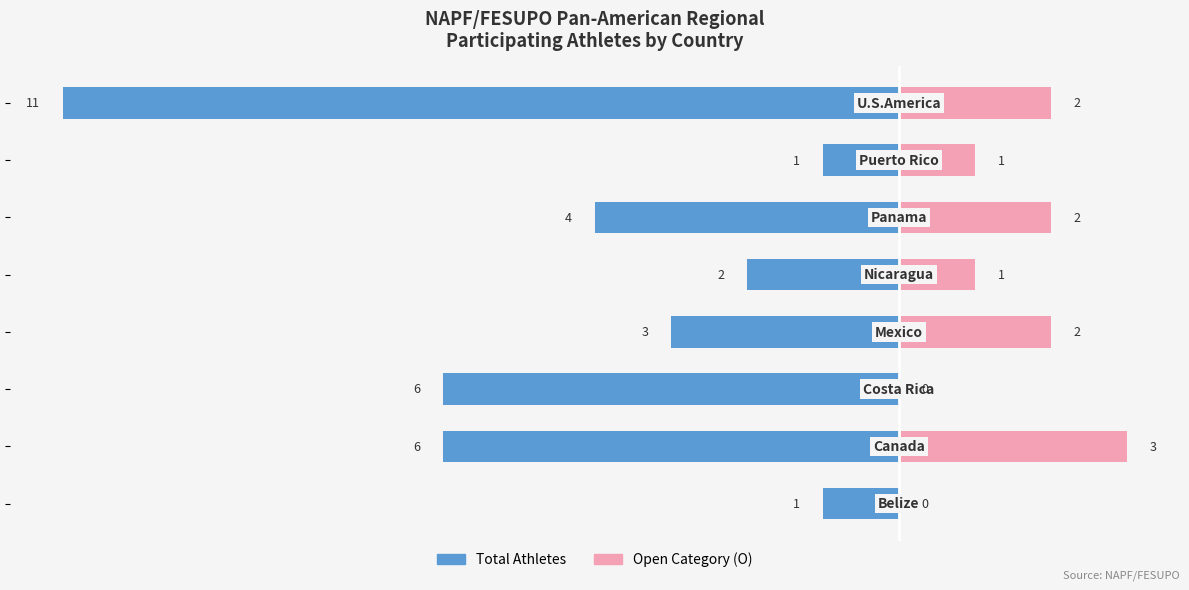

How many distinct data groups are displayed?

2